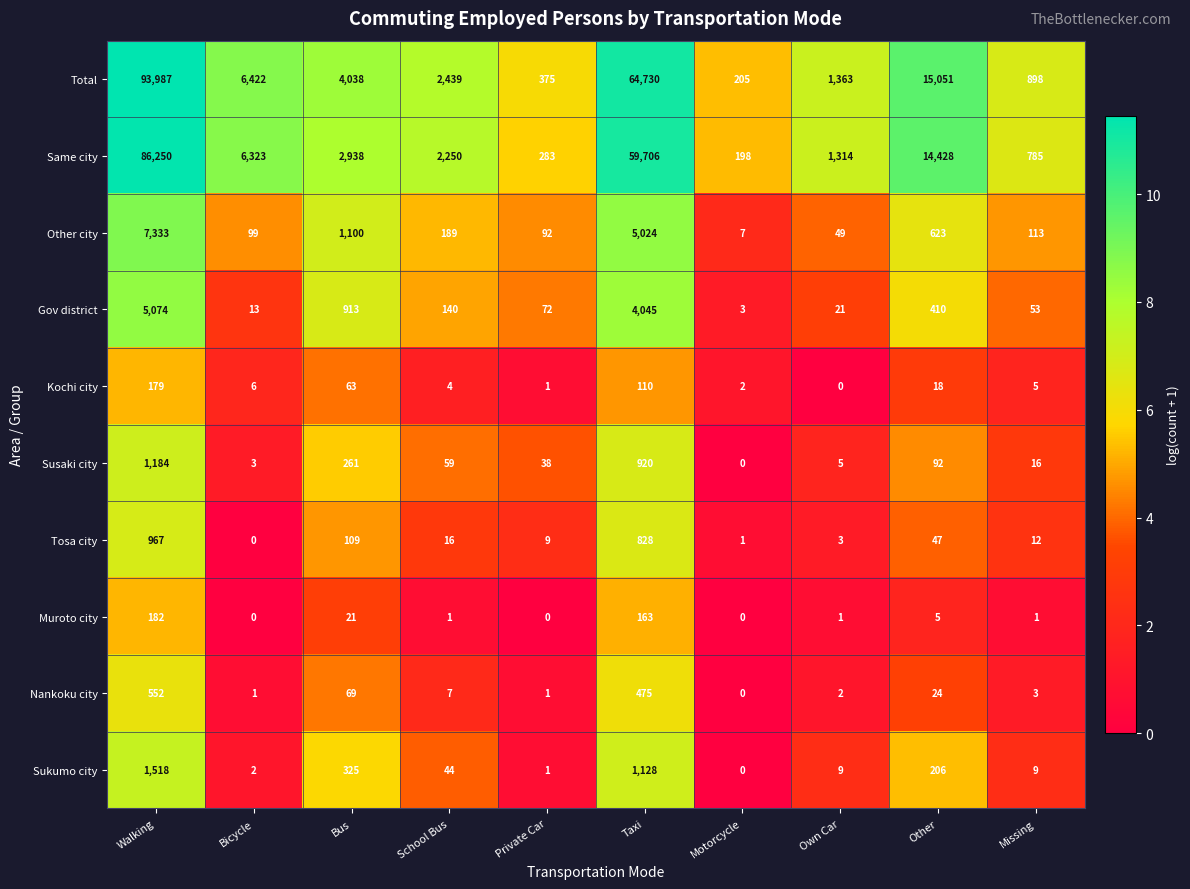

The value of Other city at Own Car is 49. True or false?

True